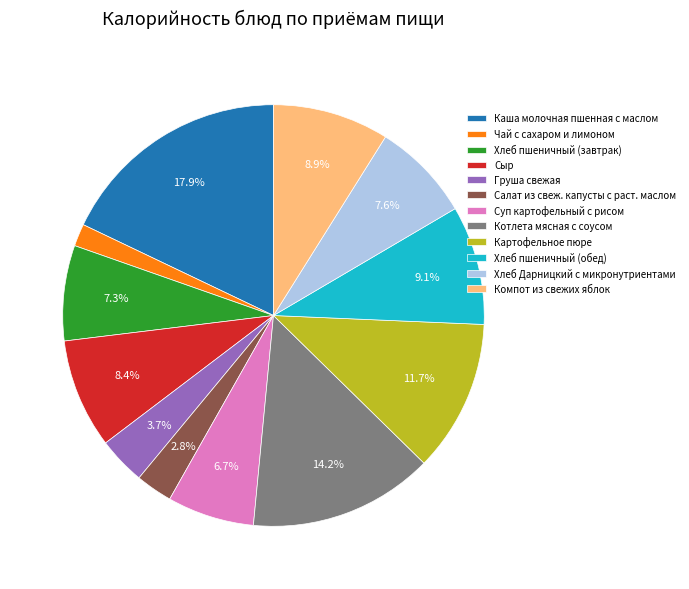

To the nearest percent, what is the difference between the Хлеб Дарницкий с микронутриентами and Груша свежая slice percentages?

4%